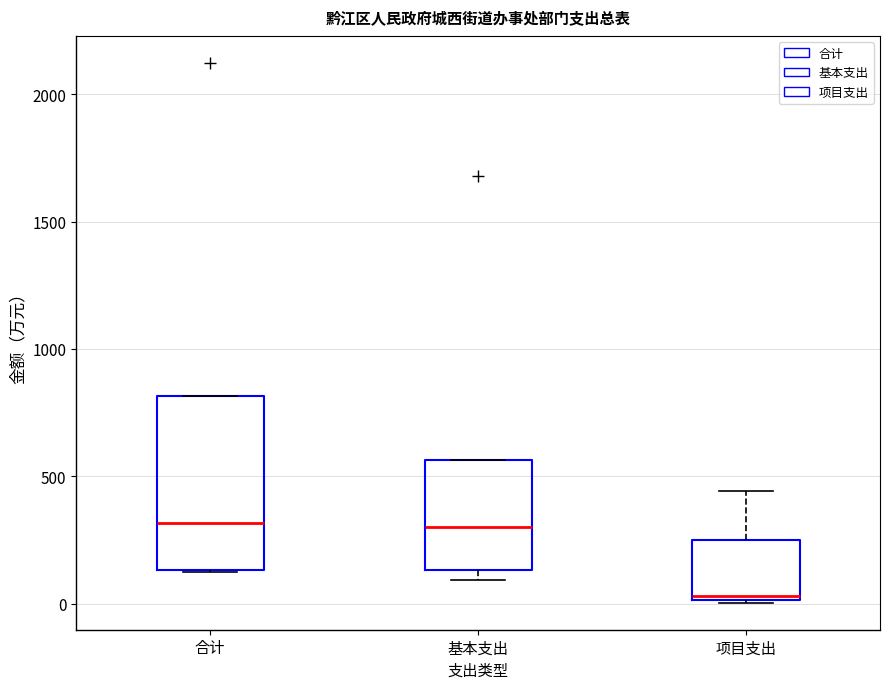

Reading left to right, read every box against the y-axis: the position of its median line, the range the box covers, and the ends of its whiskers. The values are not printed on the chart, so give them approximately, as read against the axis.

合计: median 300, box 150 to 800, whiskers 150 to 800
基本支出: median 300, box 150 to 550, whiskers 100 to 550
项目支出: median 50, box 0 to 250, whiskers 0 to 450